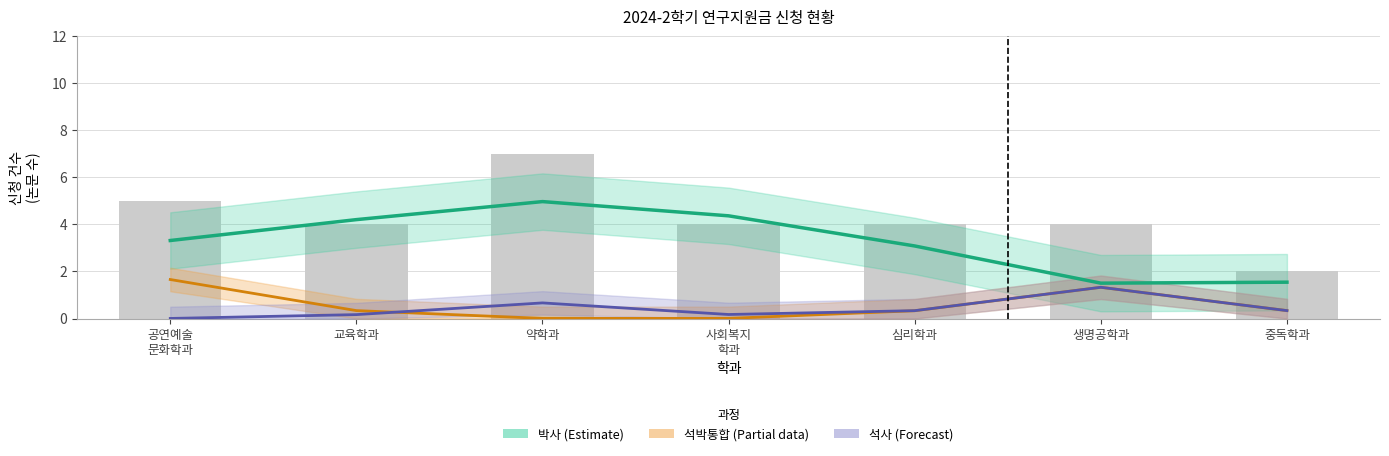

How many distinct data groups are displayed?

3